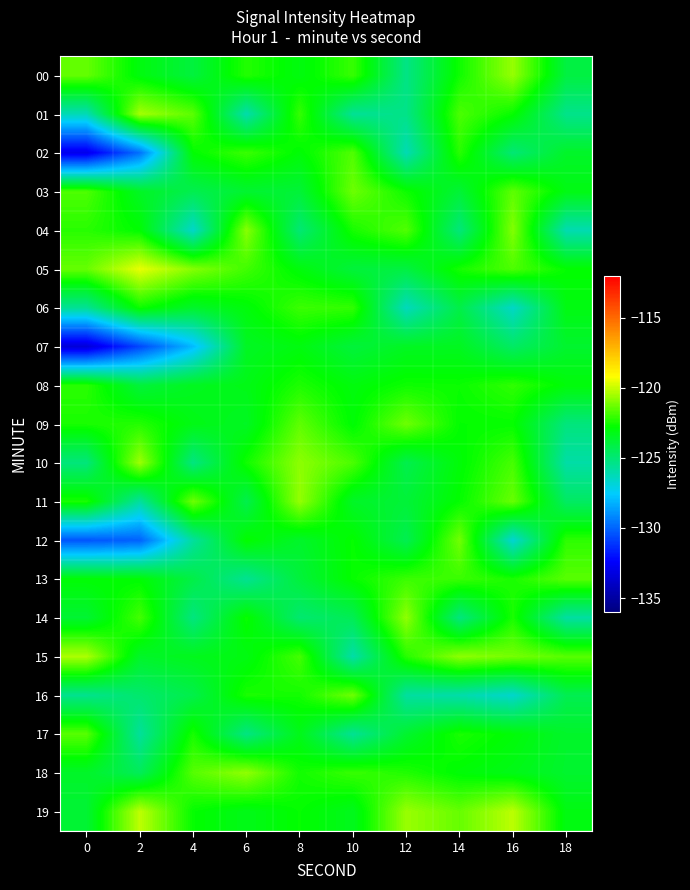

Which series has the largest total across all categories?

19